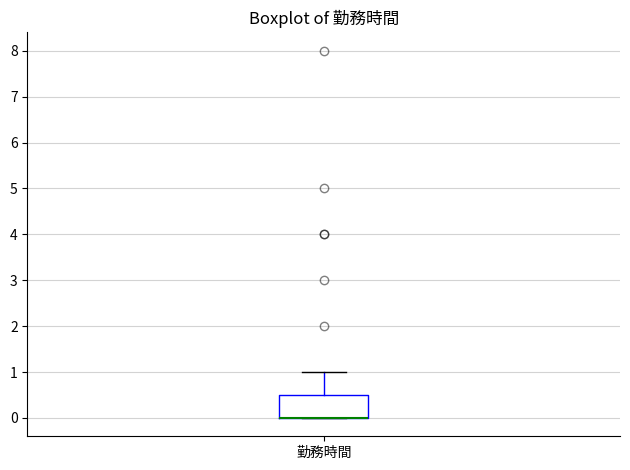

Where does the upper whisker of the box for 勤務時間 end on the y-axis? The values are not printed on the chart, so give them approximately, as read against the axis.

1.0